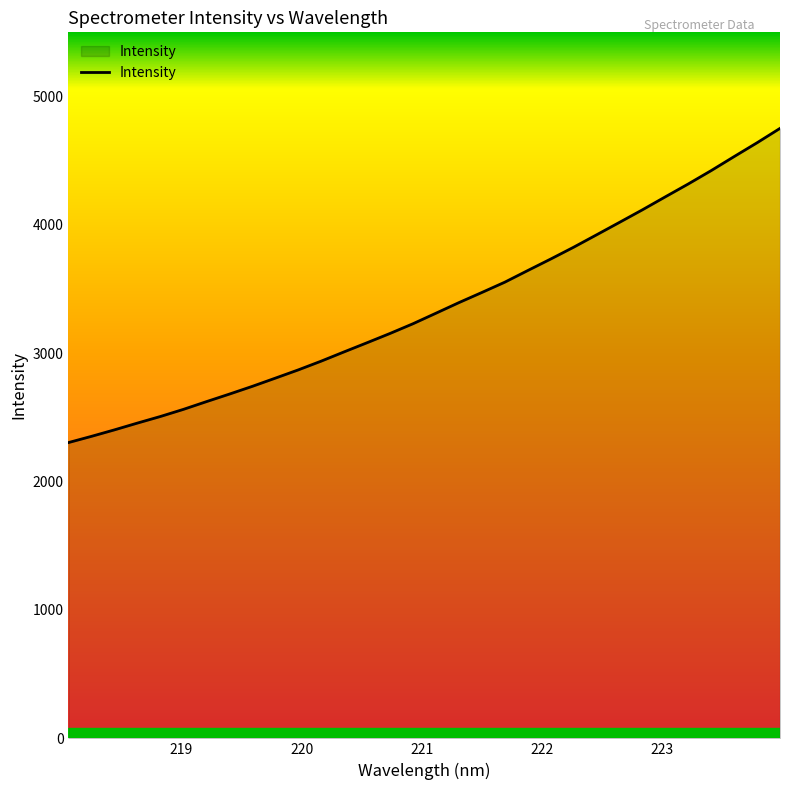

What is the maximum value shown in the chart?

4751.8